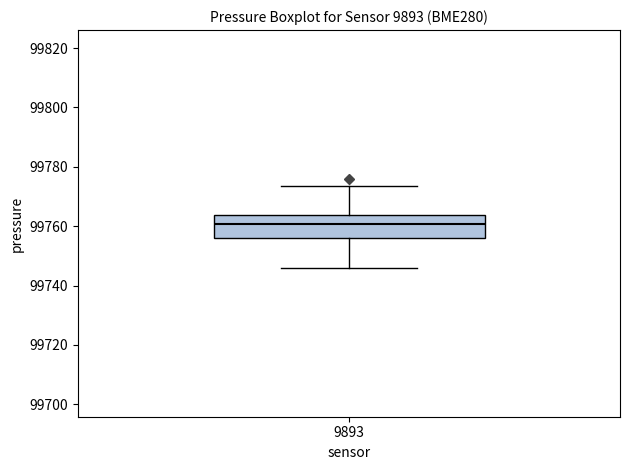

Transcribe this box plot: give where the median line is, the range the box spans, and where the two whiskers end, as read against the y-axis. The values are not printed on the chart, so give them approximately, as read against the axis.

median 99760, box 99756 to 99764, whiskers 99746 to 99774